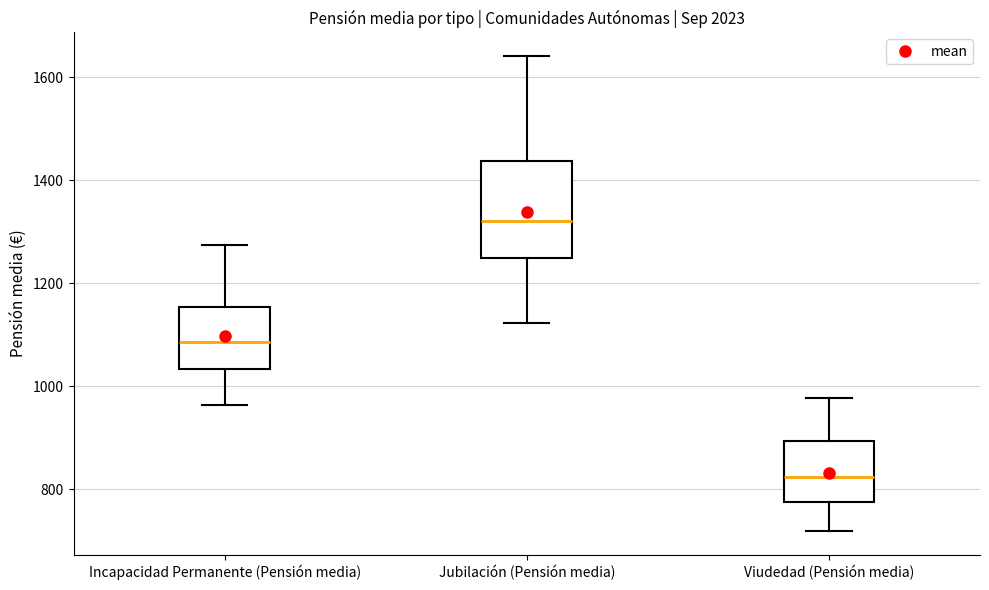

Reading left to right, transcribe this box plot: for each box, give where its median line is, the range the box spans, and where its two whiskers end, as read against the y-axis. The values are not printed on the chart, so give them approximately, as read against the axis.

Incapacidad Permanente (Pensión media): median 1080, box 1040 to 1160, whiskers 960 to 1280
Jubilación (Pensión media): median 1320, box 1240 to 1440, whiskers 1120 to 1640
Viudedad (Pensión media): median 820, box 780 to 900, whiskers 720 to 980